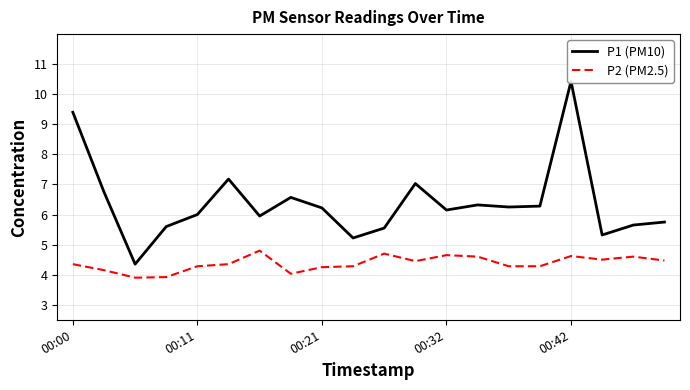

What is the minimum value for P2 (PM2.5)?

3.9